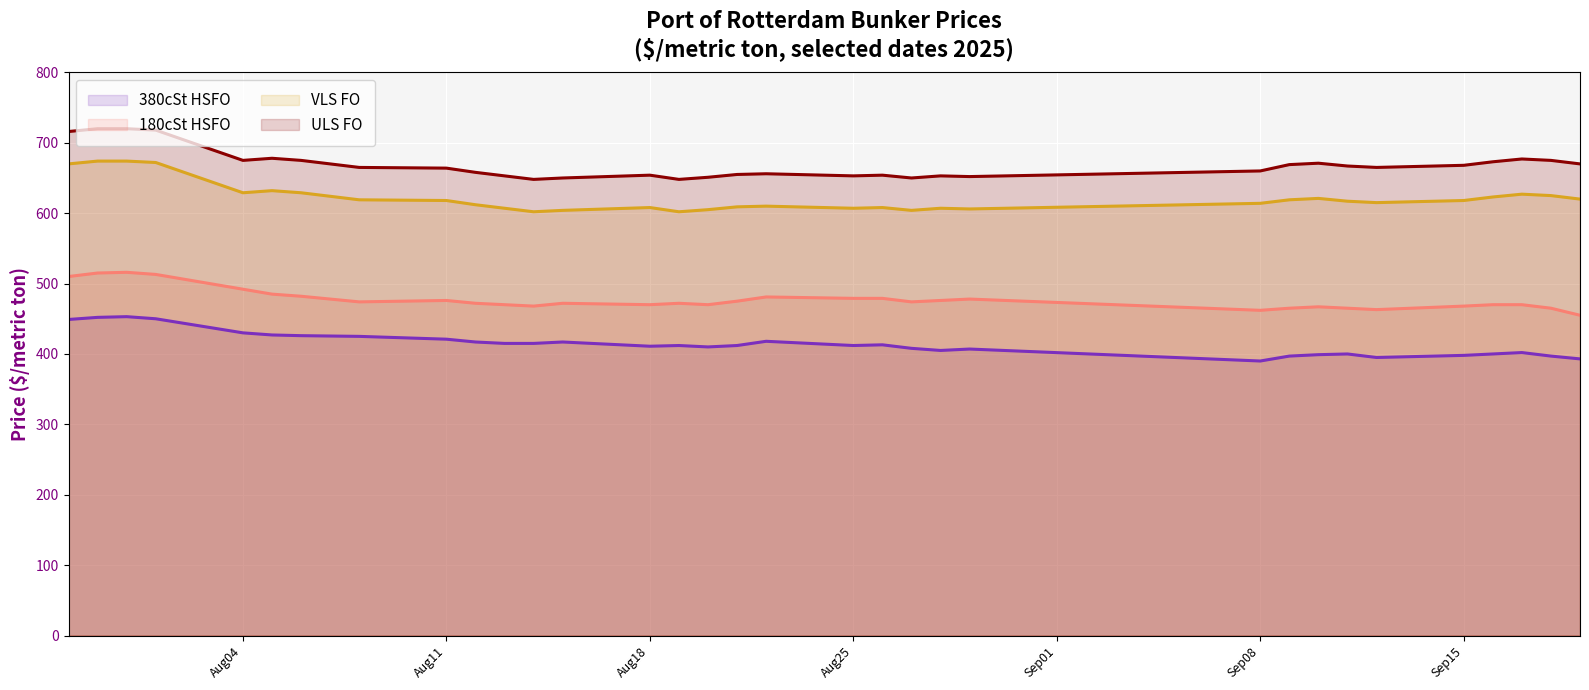

True or false: 380cSt HSFO and VLS FO intersect in this chart.

False